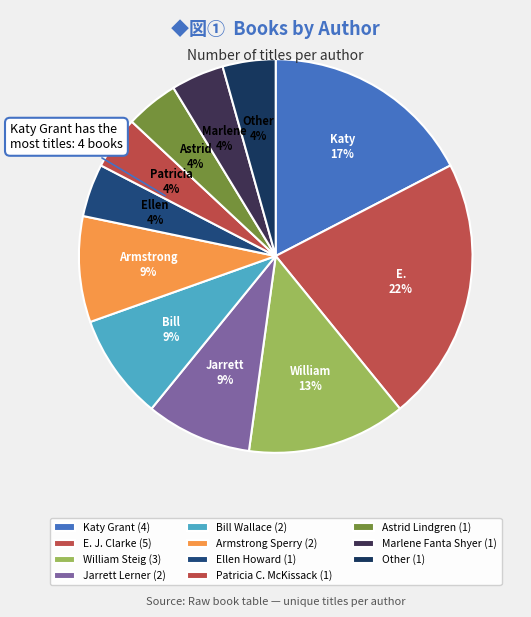

To the nearest percent, what is the difference between the largest and smallest slice percentages?

17%